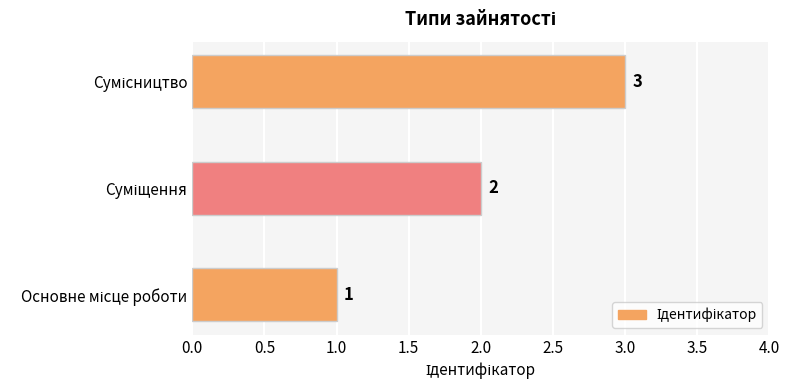

What is the difference between the maximum and minimum values?

2